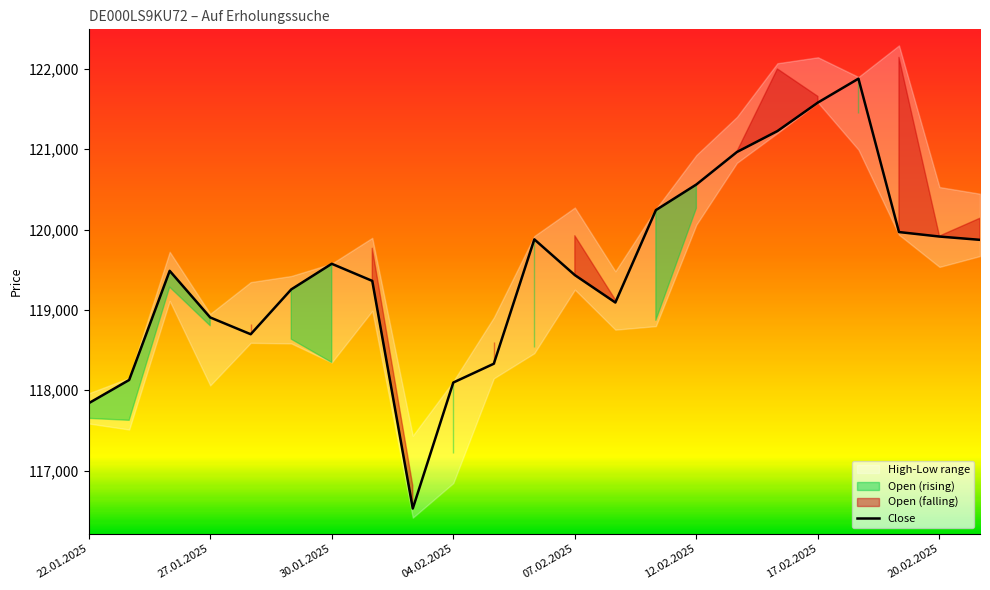

The value of Close at 20.02.2025 is 119913. True or false?

True